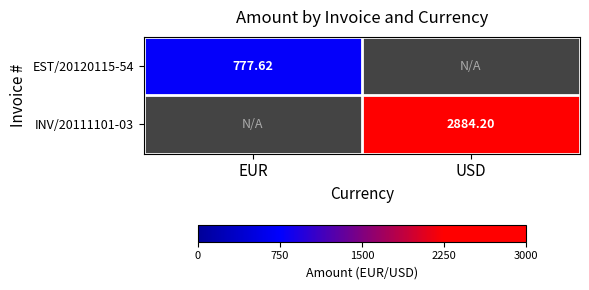

How many positive values does the INV/20111101-03 series have?

1